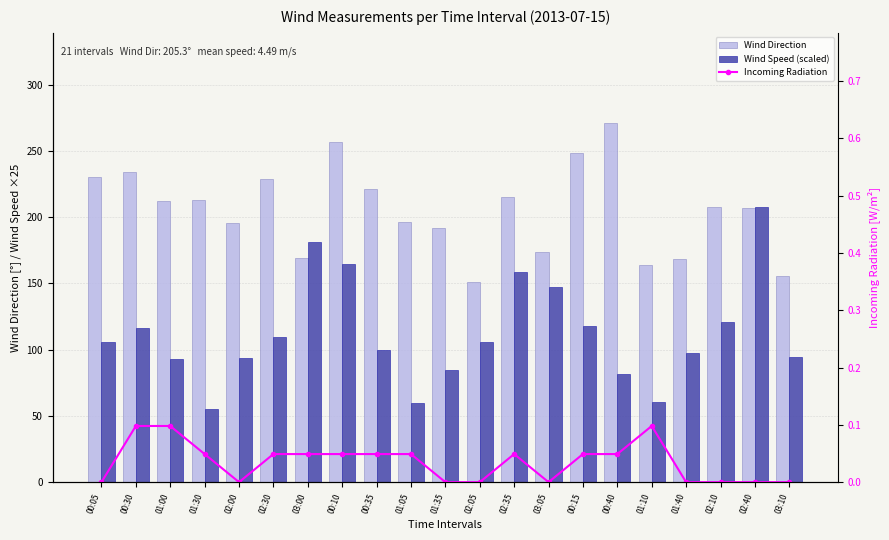

Rank the series by their average value, from highest to lowest.

Wind Direction, Wind Speed (scaled), Incoming Radiation